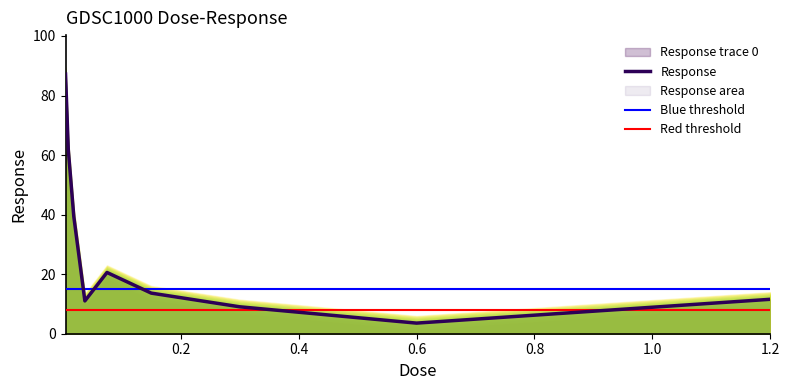

How many lines are shown in the chart?

1